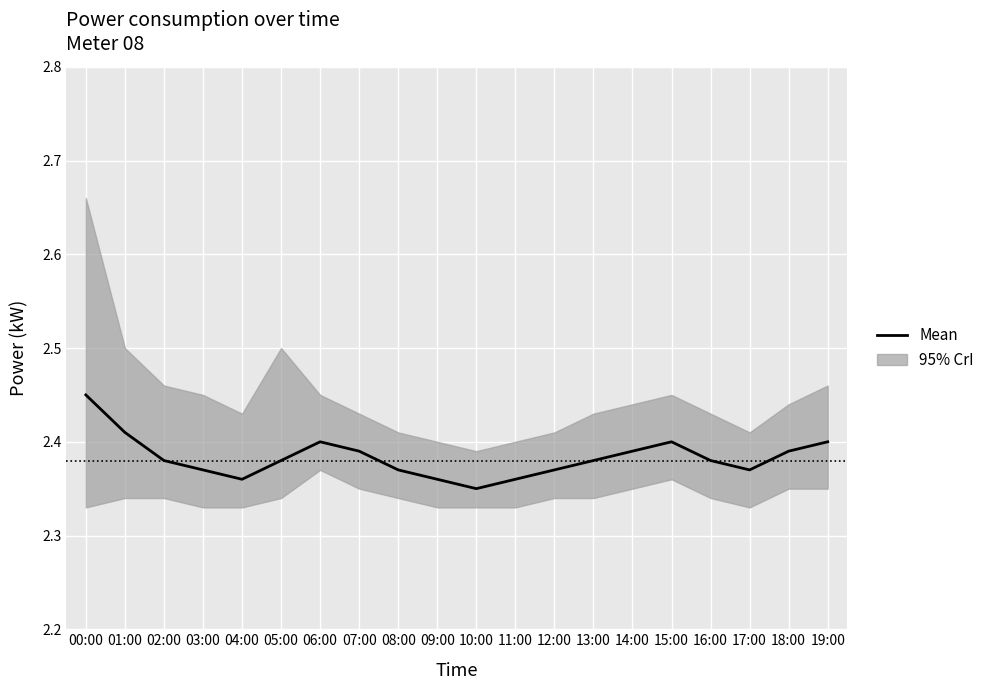

Is it true that the value at 18:00 is 2.4?

True